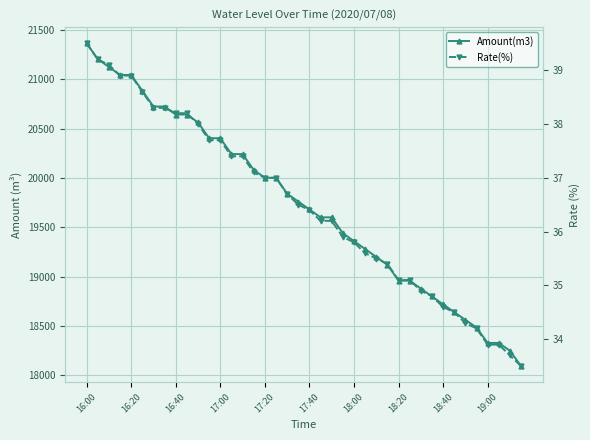

True or false: Rate(%) and Amount(m3) intersect in this chart.

False